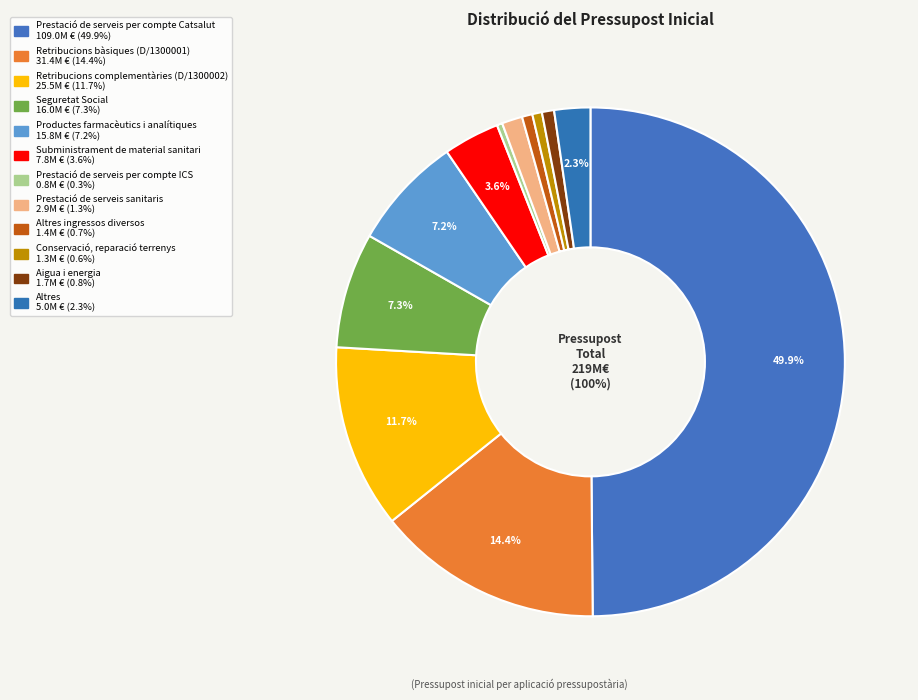

Which slice is the largest?

Prestació de serveis per compte Catsalut